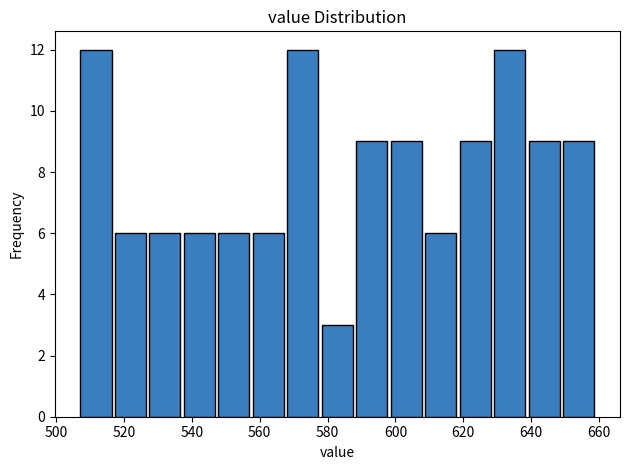

What is the height of the bar covering 538 to 548 on the x-axis? Neither the bar edges nor the heights are printed on the chart, so give them approximately, as read against the axes.

6